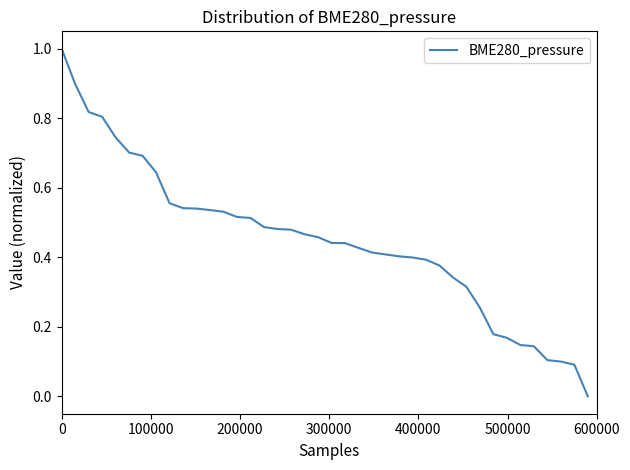

What is the difference between the maximum and minimum values?

1.0